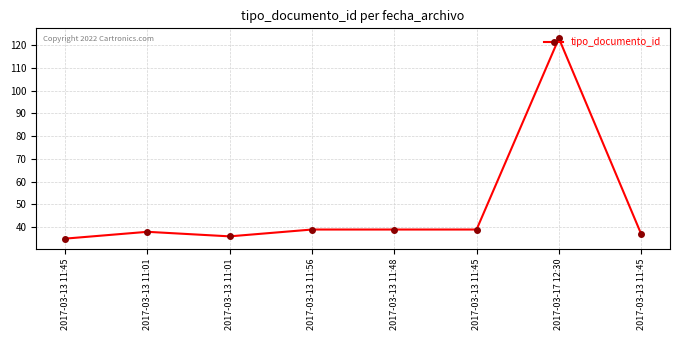

Reading left to right, what are all the values shown in this chart?

2017-03-13 11:45=35	2017-03-13 11:01=38	2017-03-13 11:01=36	2017-03-13 11:56=39	2017-03-13 11:48=39	2017-03-13 11:45=39	2017-03-17 12:30=123	2017-03-13 11:45=37